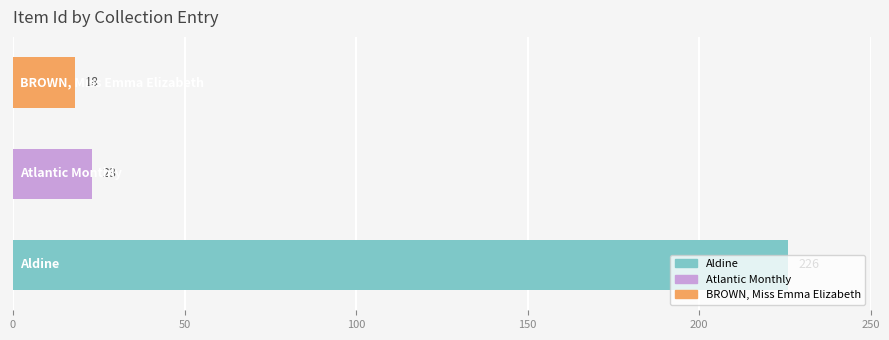

How many series are shown in this chart?

1